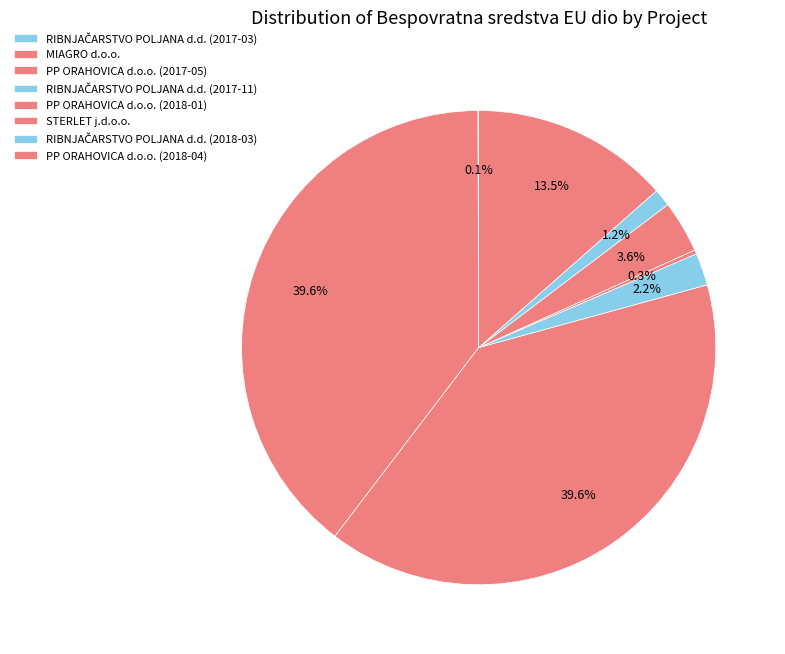

To the nearest percent, what is the combined percentage of STERLET j.d.o.o. and RIBNJAČARSTVO POLJANA d.d. (2018-03)?

5%